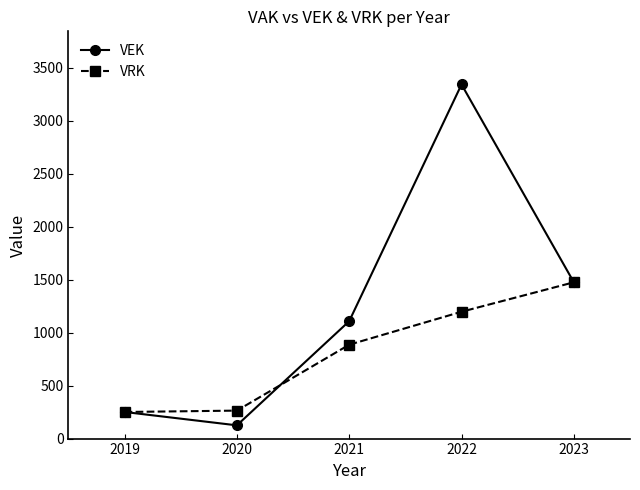

At which category does the chart reach its peak across all series?

2022